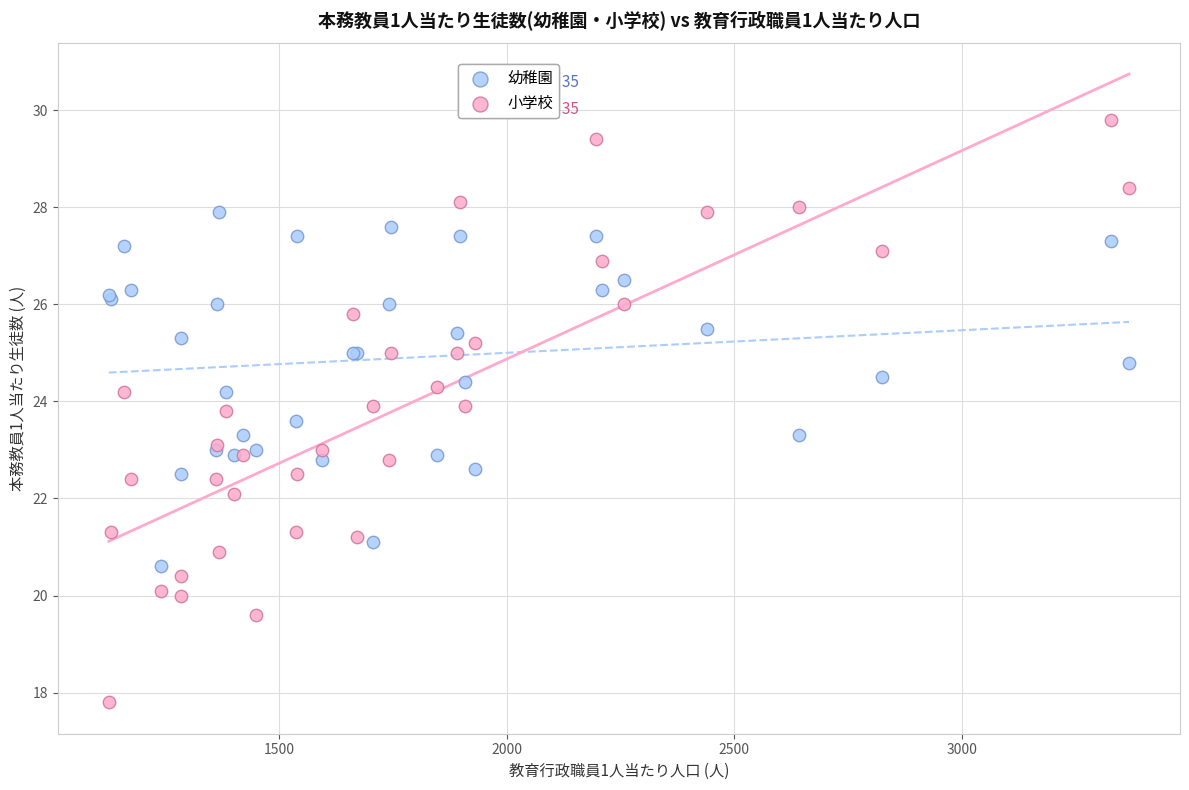

What is the X range (max minus min) for the scatter plot?

2240.3